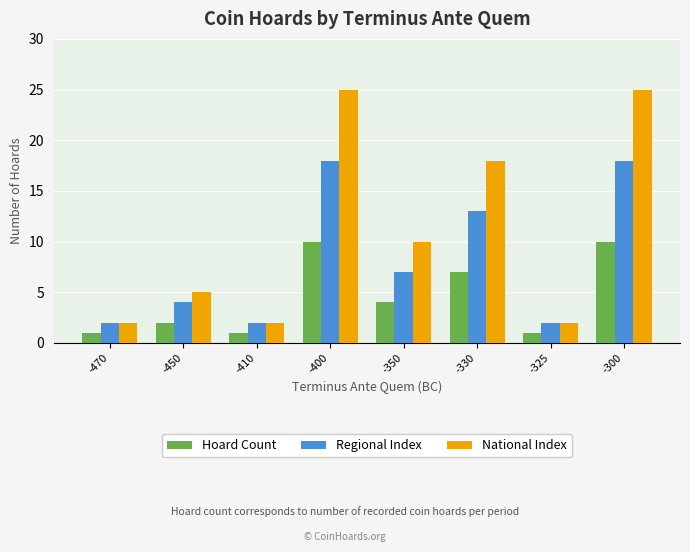

How many values in the Hoard Count series are below 4?

4